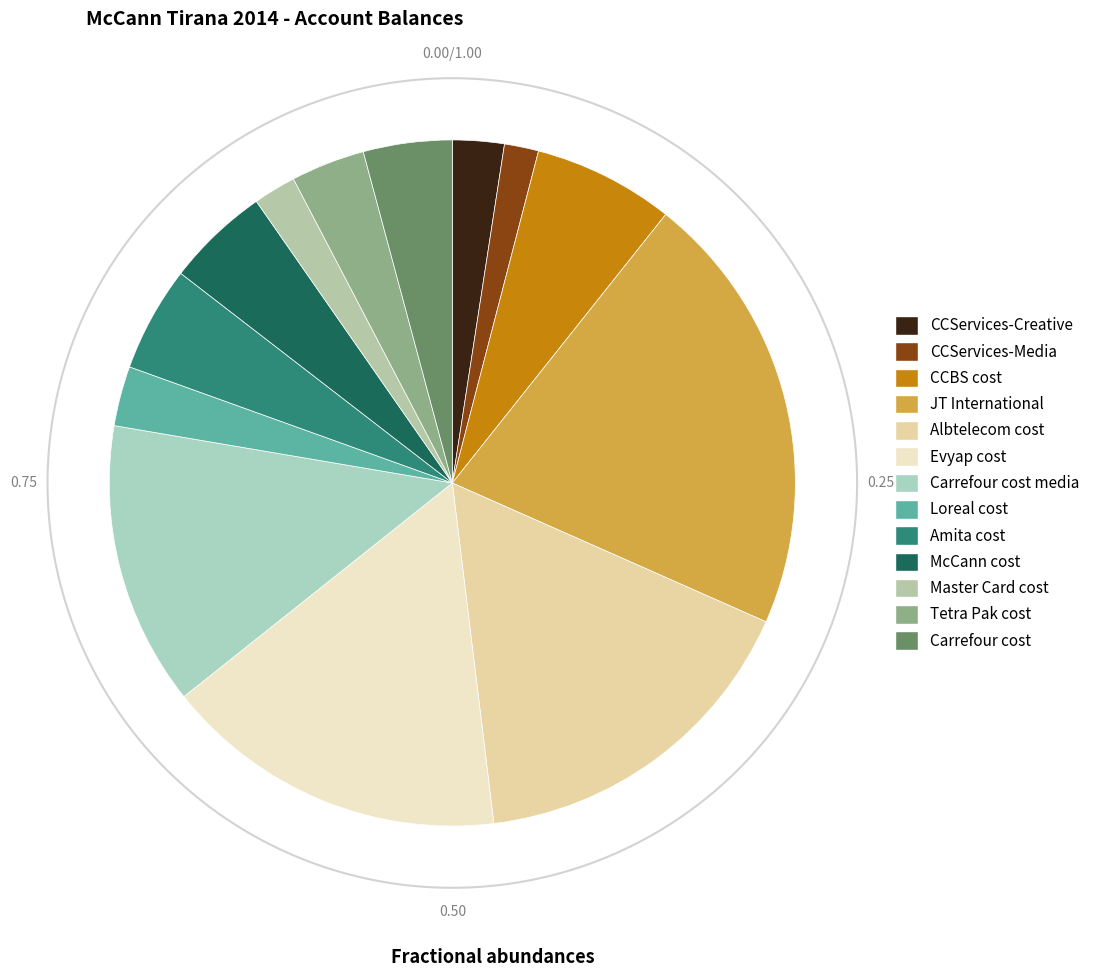

The Amita cost slice represents 1% of the pie. True or false?

False